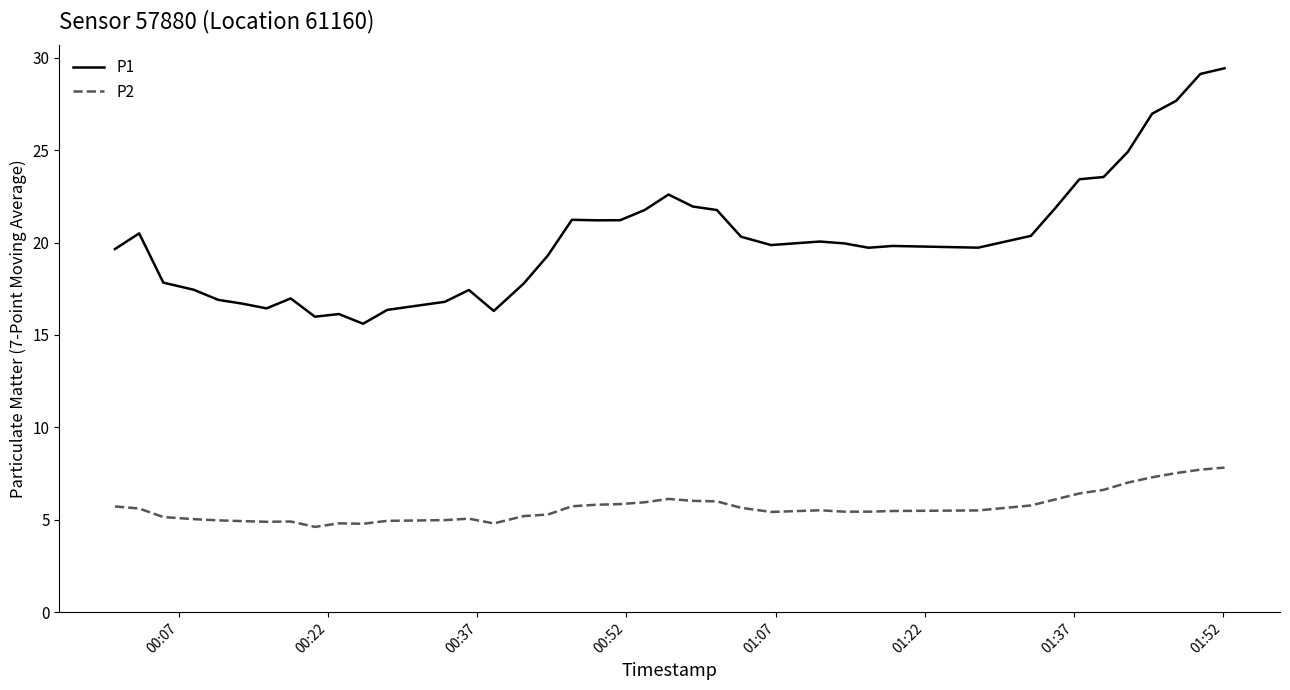

What is the smallest value displayed?

4.6